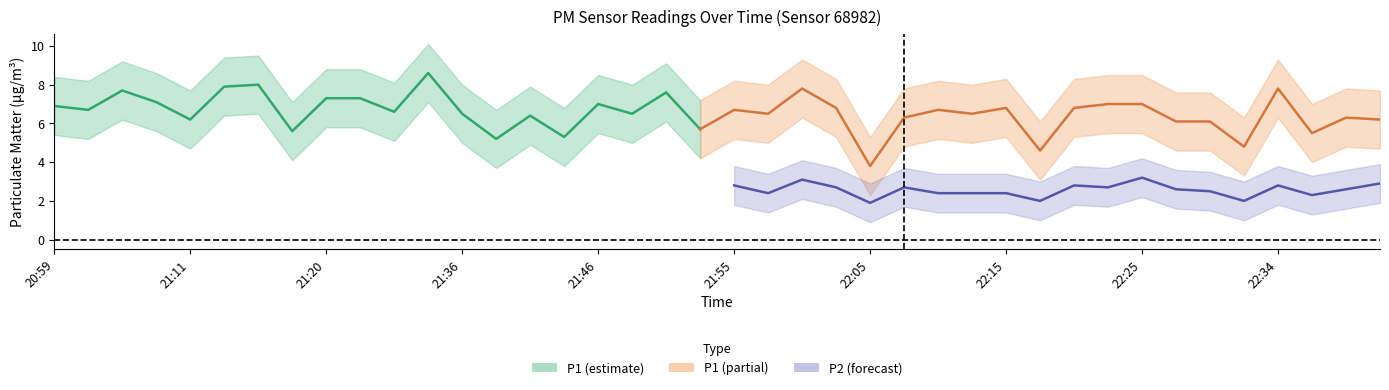

In P1, how many points are lower than both neighbors (excluding endpoints)?

14